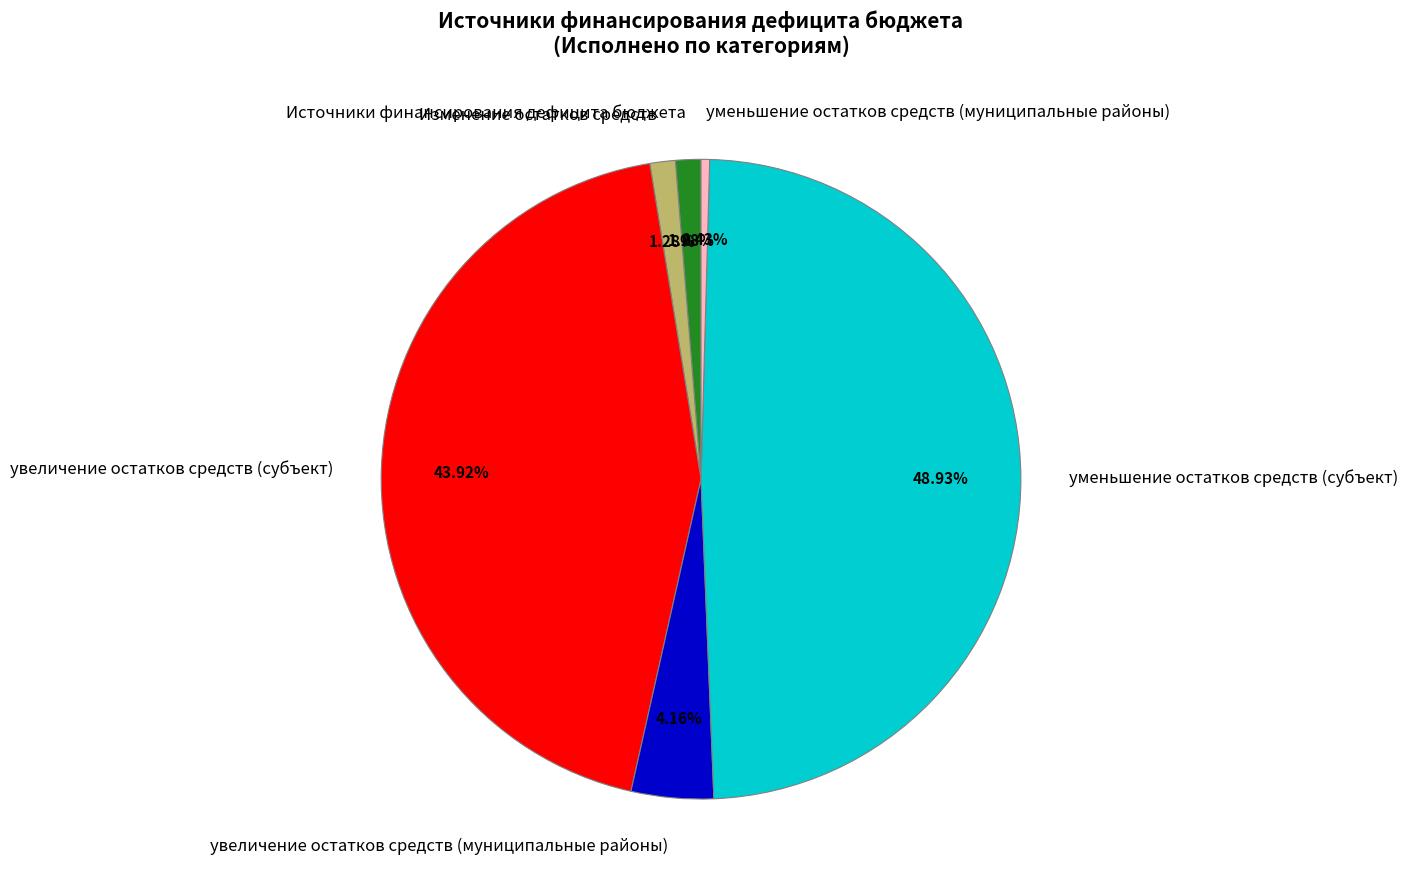

Which has a higher value, уменьшение остатков средств (муниципальные районы) or Источники финансирования дефицита бюджета?

Источники финансирования дефицита бюджета